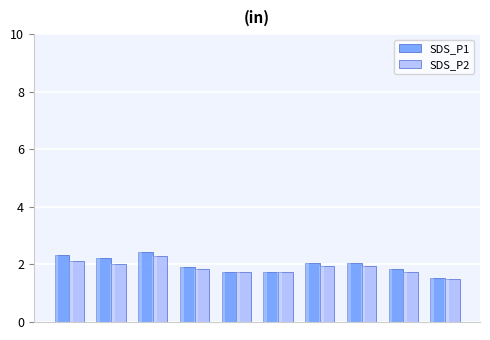

What are all the series names shown in the legend?

SDS_P1, SDS_P2